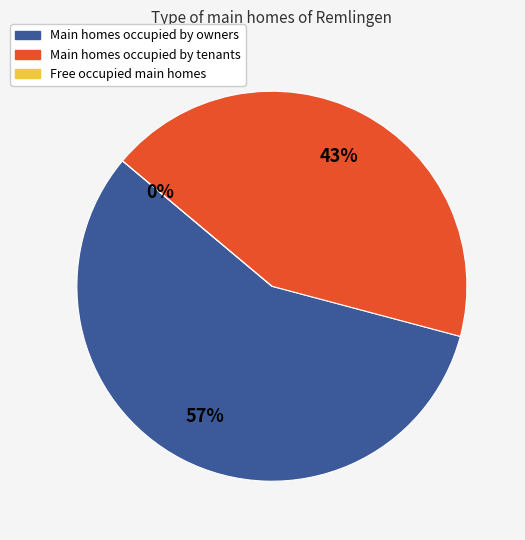

Is it true that Remlingen Stimmbezirk 1 is 99% of the pie?

False